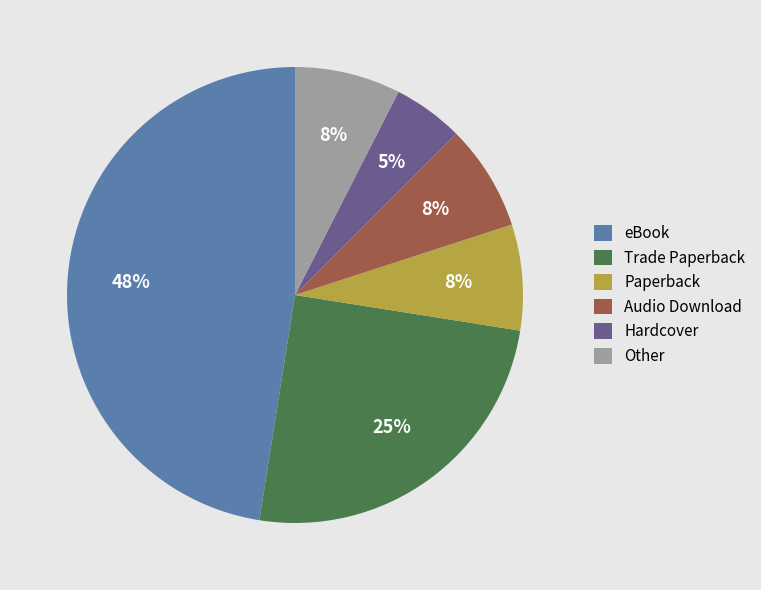

To the nearest percent, what percentage of the pie is Paperback?

8%